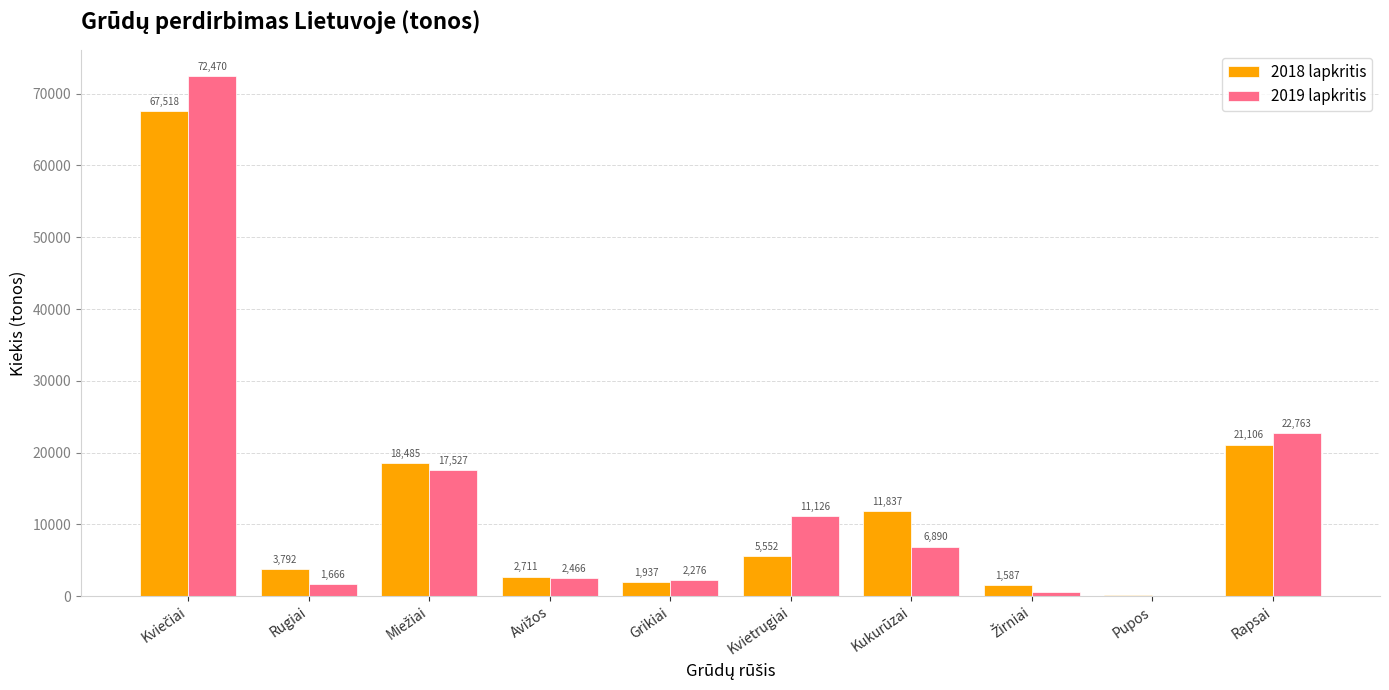

Is the value of 2018 lapkritis at Kukurūzai greater than the value of 2019 lapkritis at Pupos?

Yes